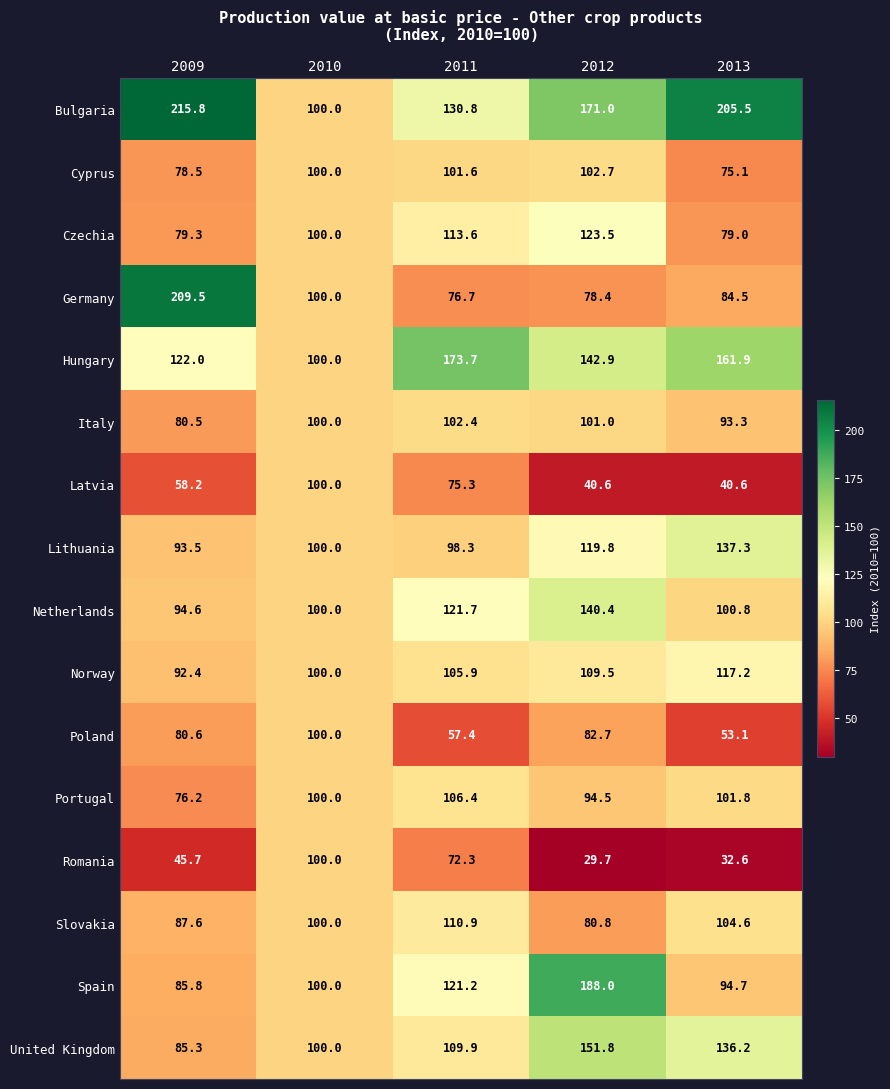

What is the lowest value of the Romania series?

29.7